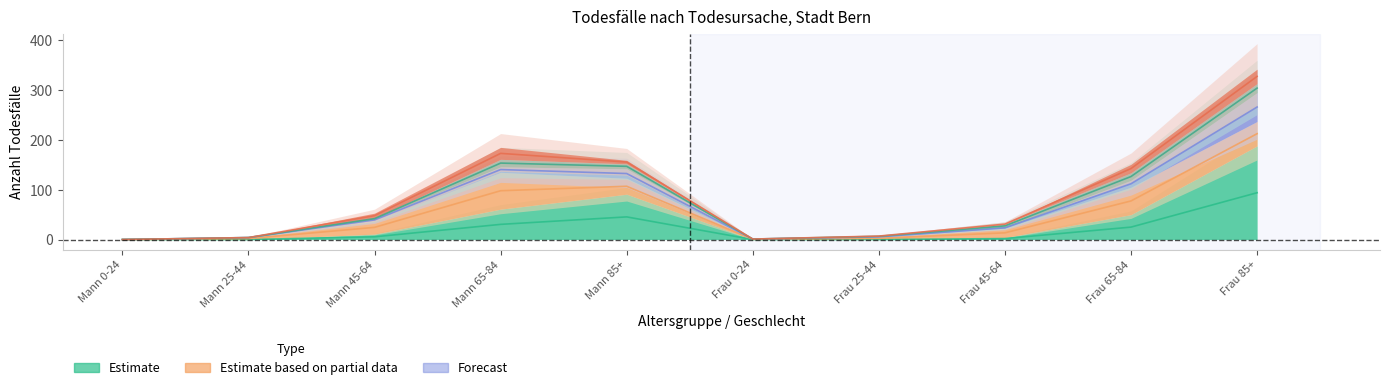

Which has a higher value, Mann 25-44 or Frau 45-64?

Frau 45-64